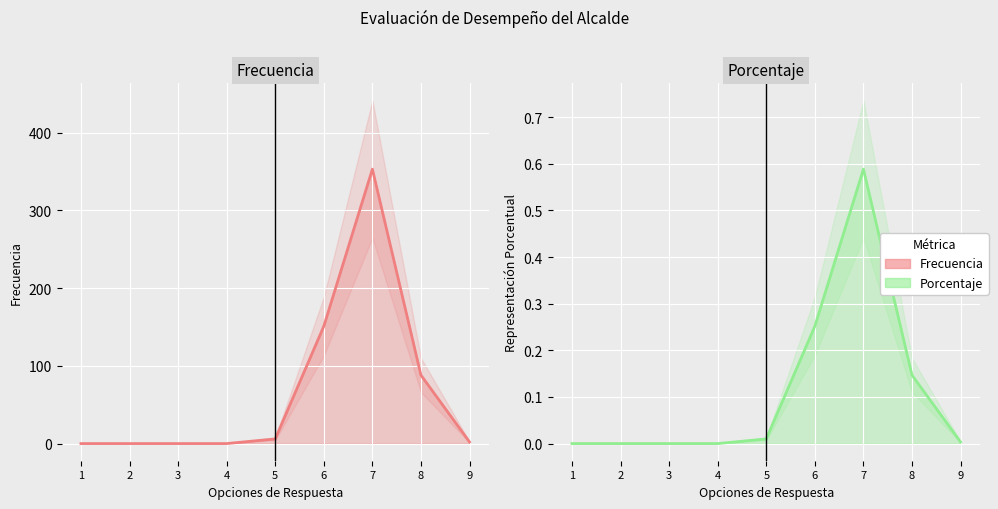

The Frecuencia line series shows 0.0 at 2. True or false?

True